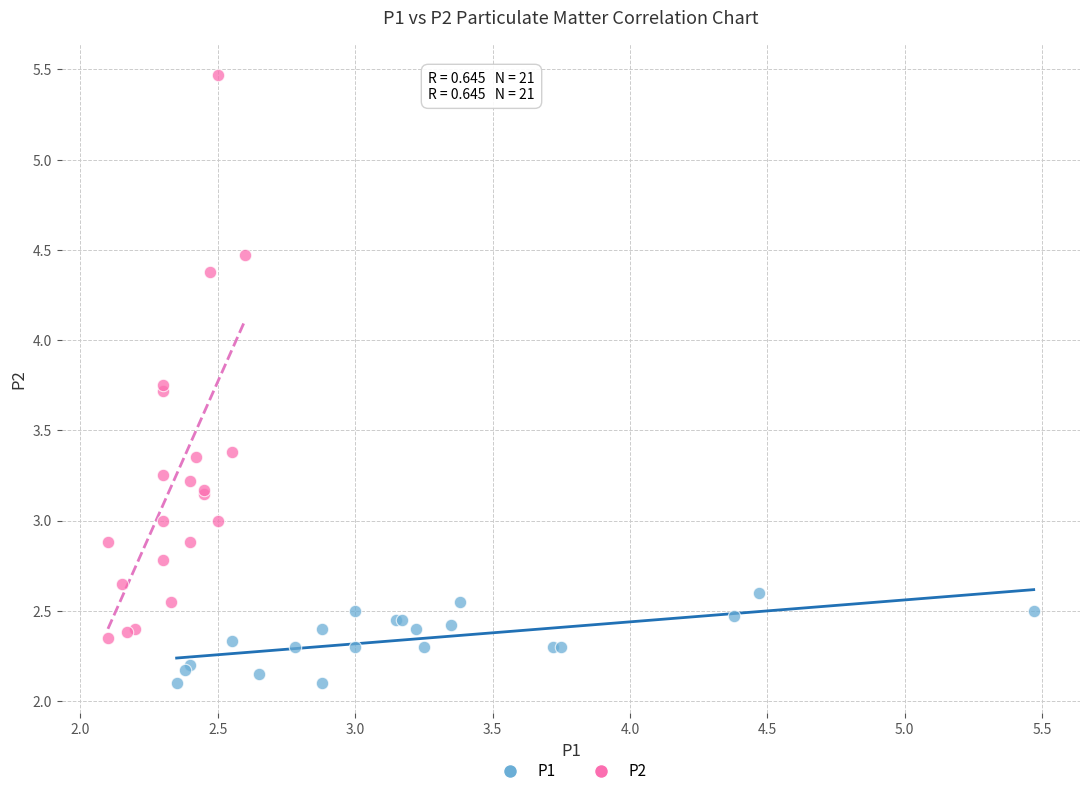

Which series reaches the minimum Y coordinate?

P1